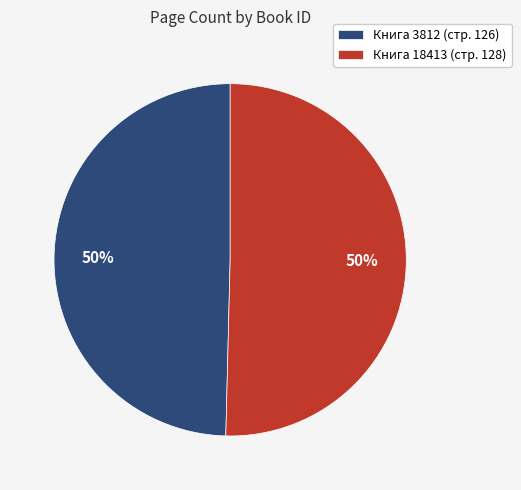

Is the sum of Книга 18413 (стр. 128) and Книга 3812 (стр. 126) greater than half?

Yes